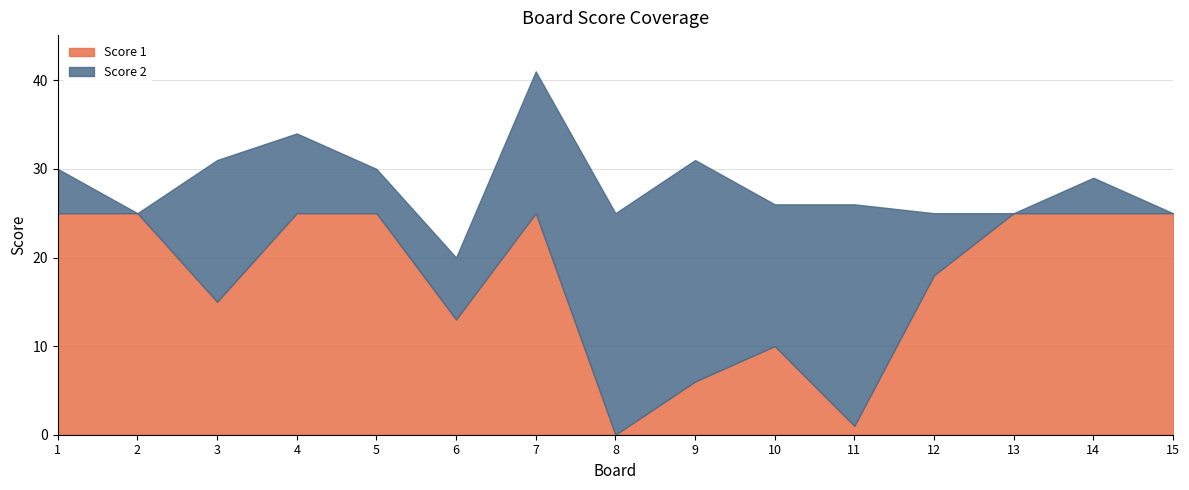

What is the difference between the maximum and minimum values in the Score 2 series?

25